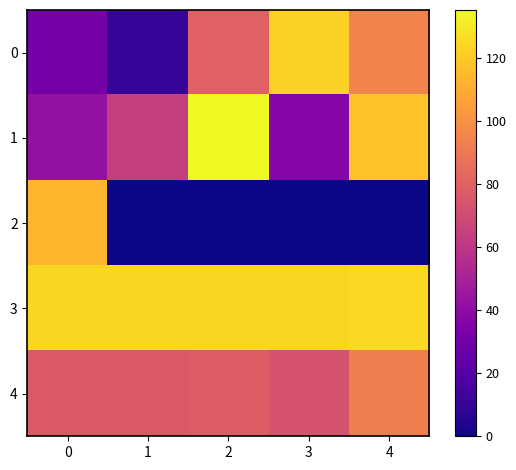

At how many categories does at least one series exceed 106?

5